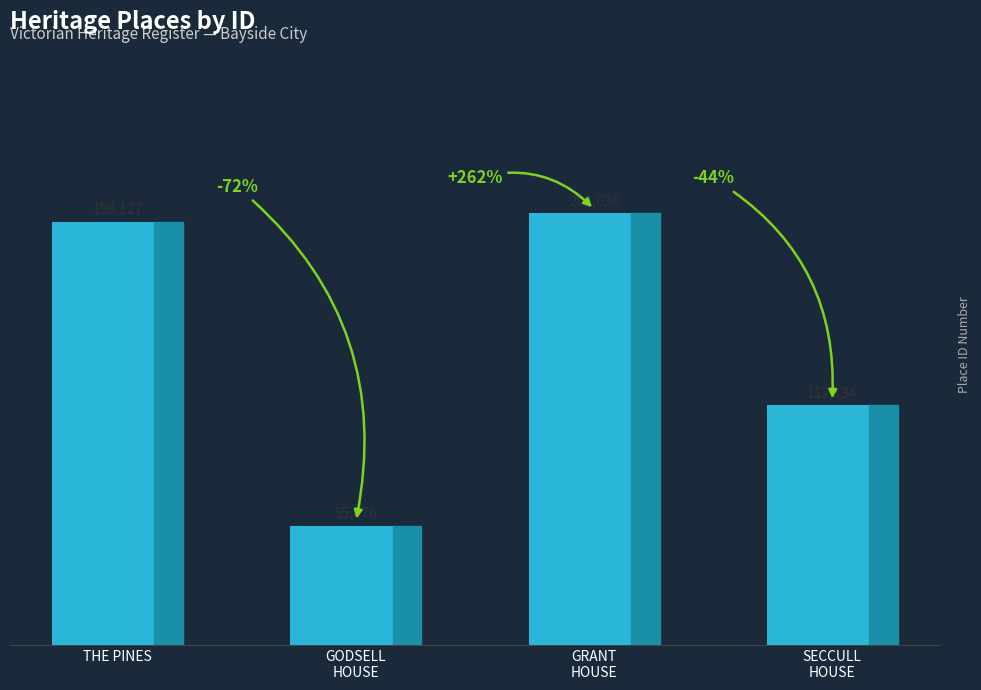

Reading left to right, extract all data points from this chart.

198127	55876	202036	112134